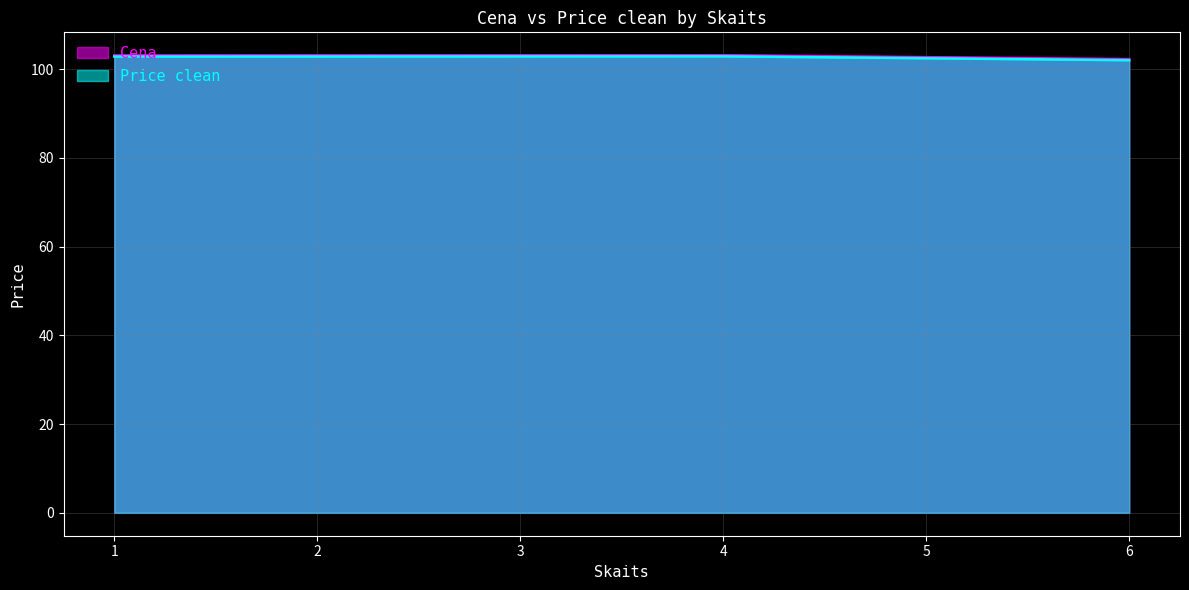

Where does the Cena series first go above 103?

4.0